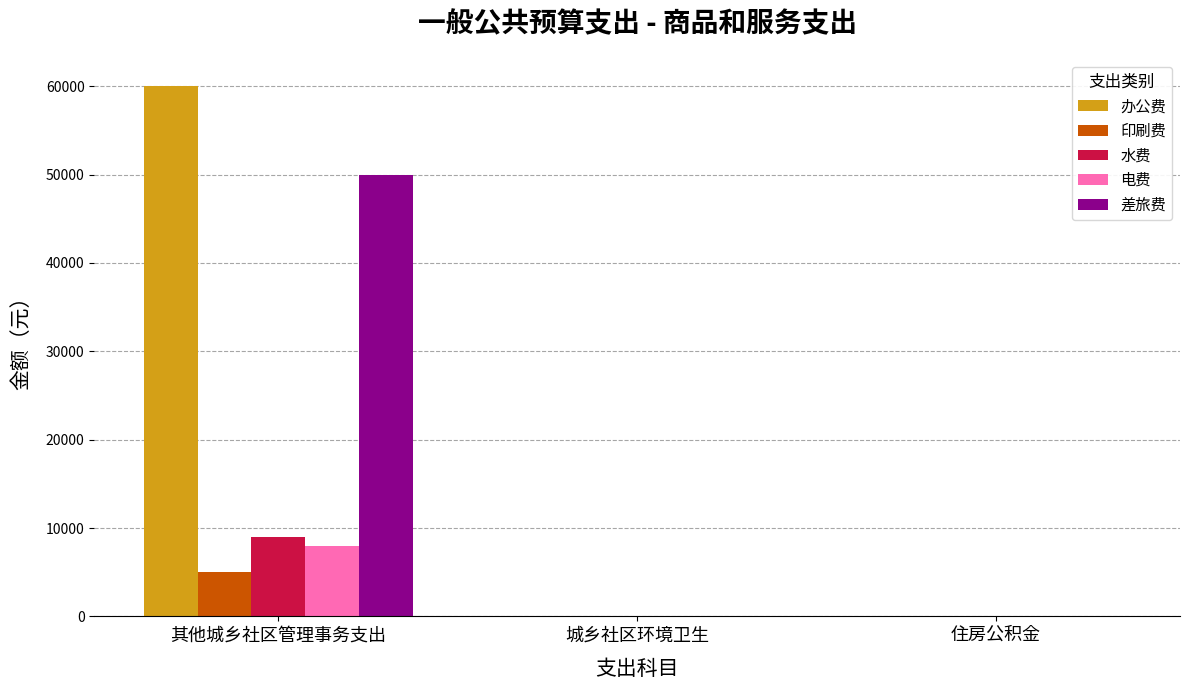

How many values in the 水费 series exceed 0?

1